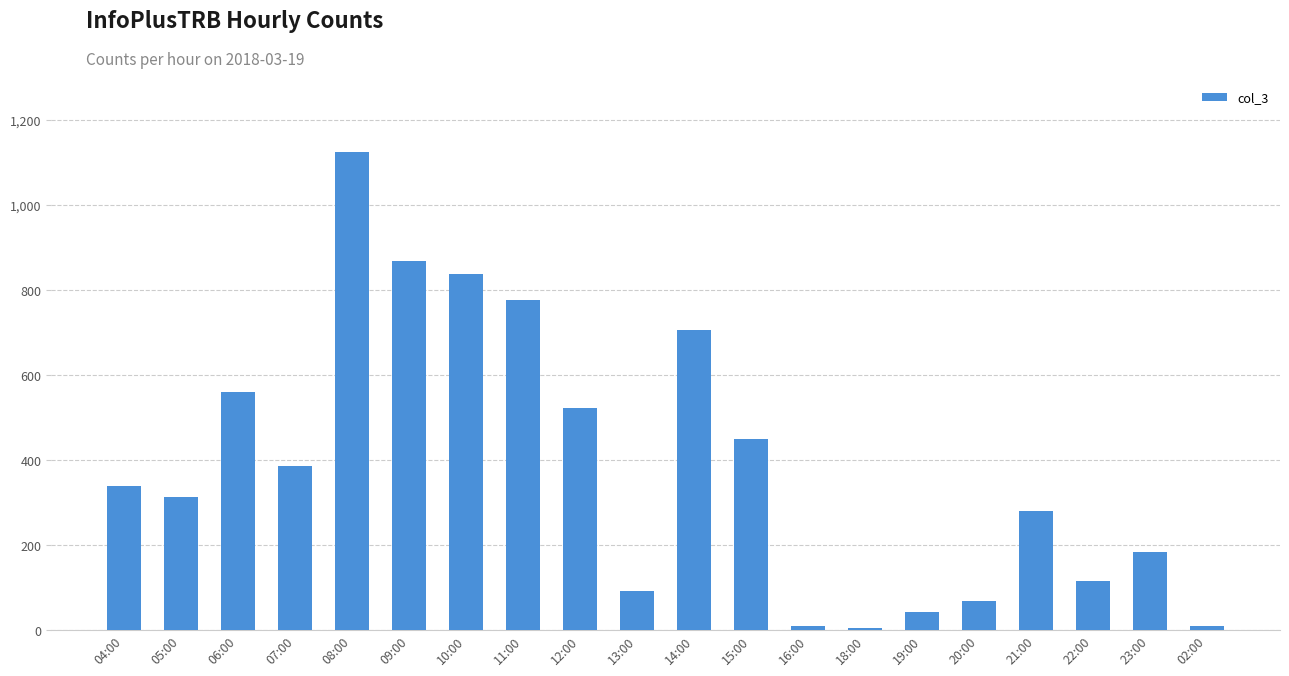

Approximately how many times larger is the value at 11:00 compared to 22:00?

6.8